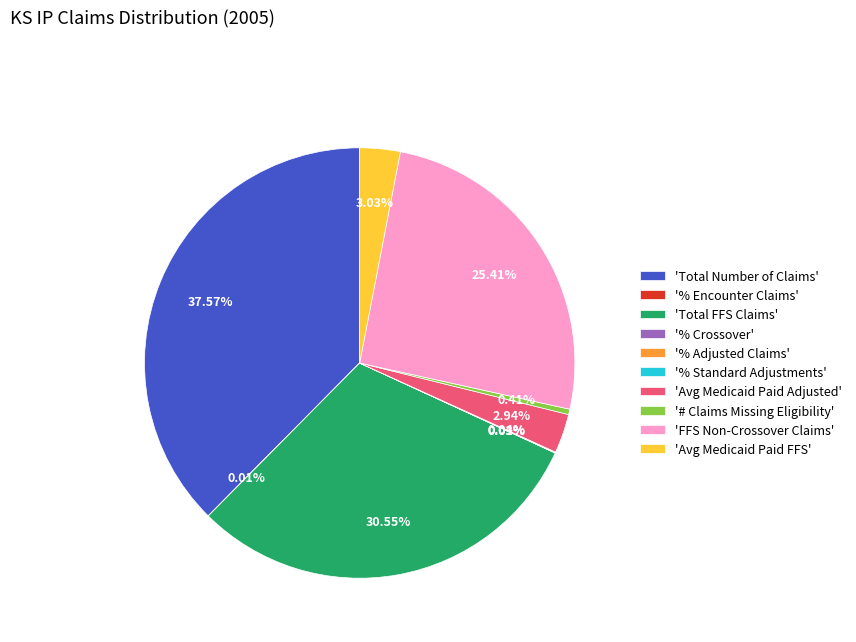

Which has a higher value, '# Claims Missing Eligibility' or 'FFS Non-Crossover Claims'?

'FFS Non-Crossover Claims'